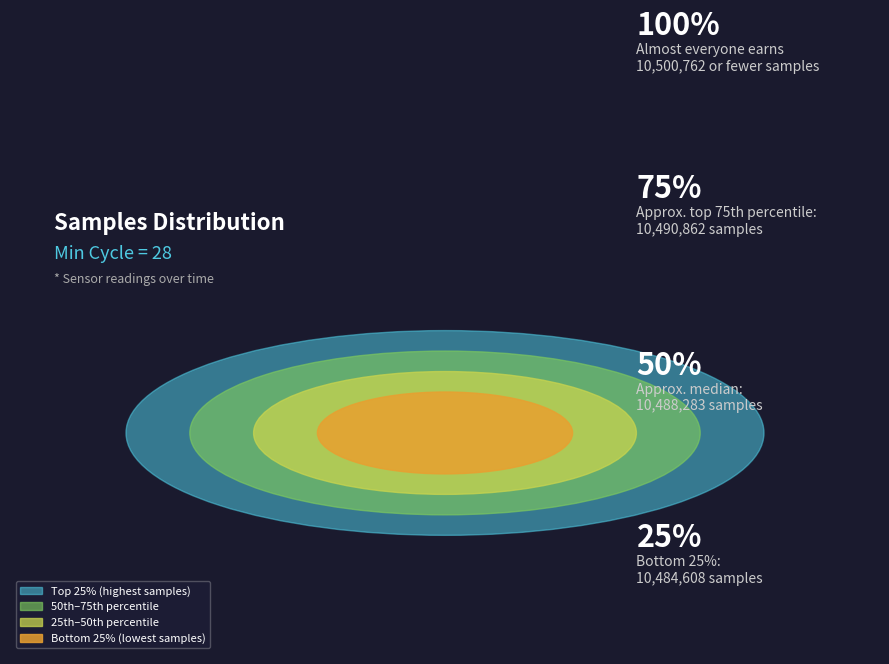

Between 14 and 37, which is larger?

37